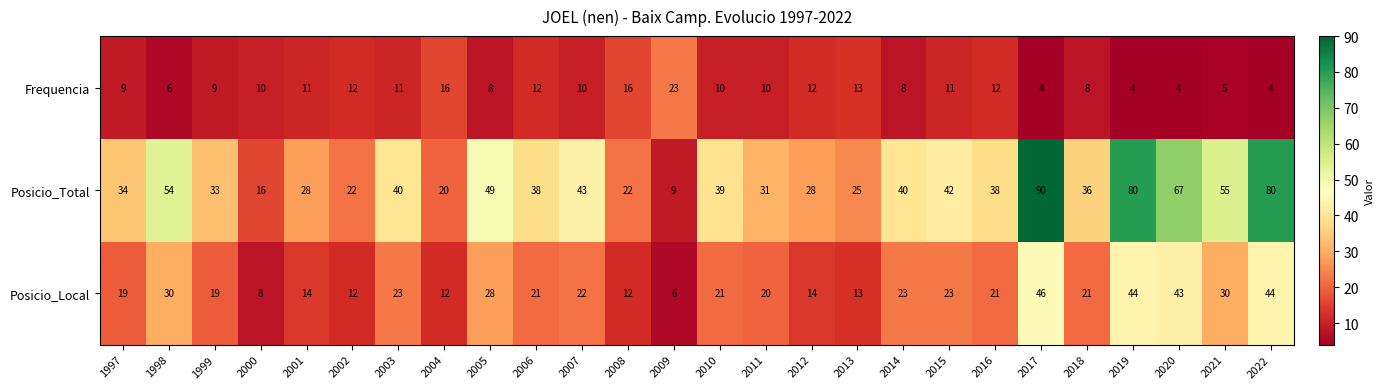

Is it true that Posicio_Total equals 132 at 2019?

False